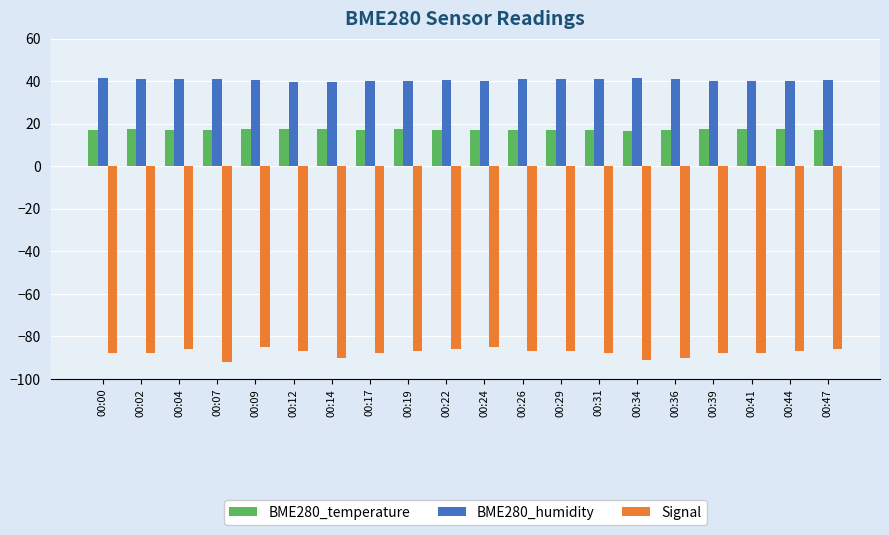

What is the total value across all series at 00:07?

-33.8